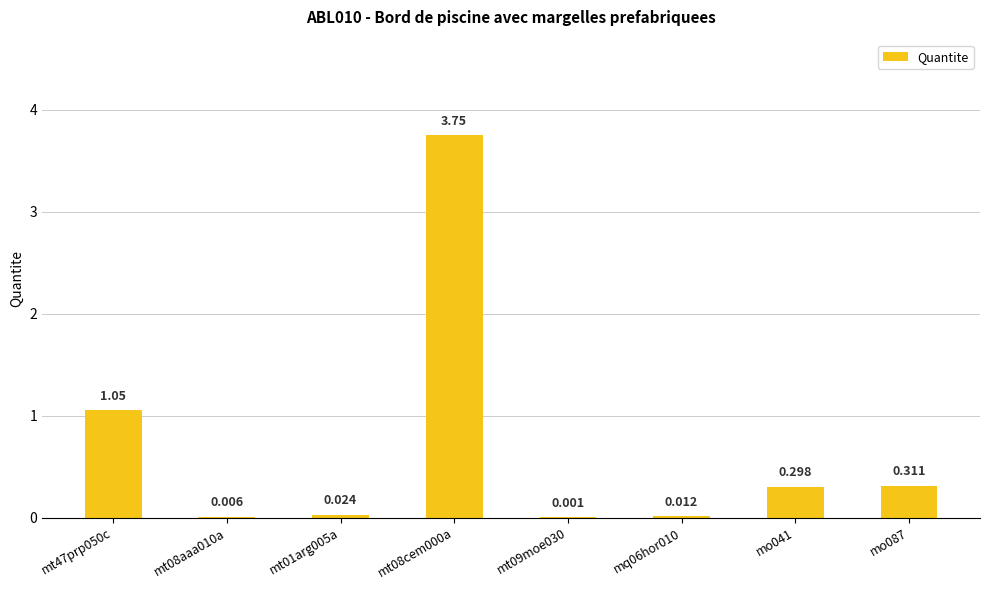

How many distinct data groups are displayed?

1